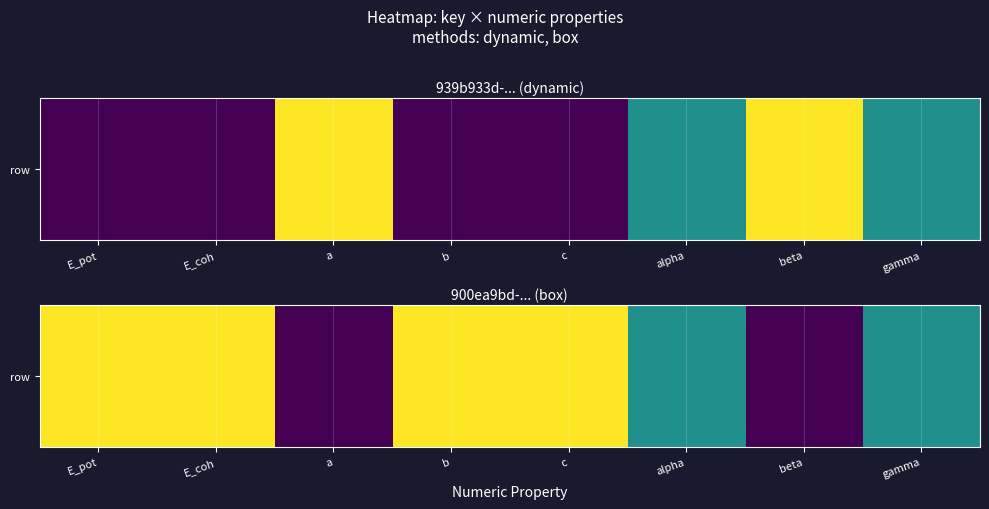

Rank the categories by value from highest to lowest.

E_pot, E_coh, b, c, alpha, gamma, a, beta